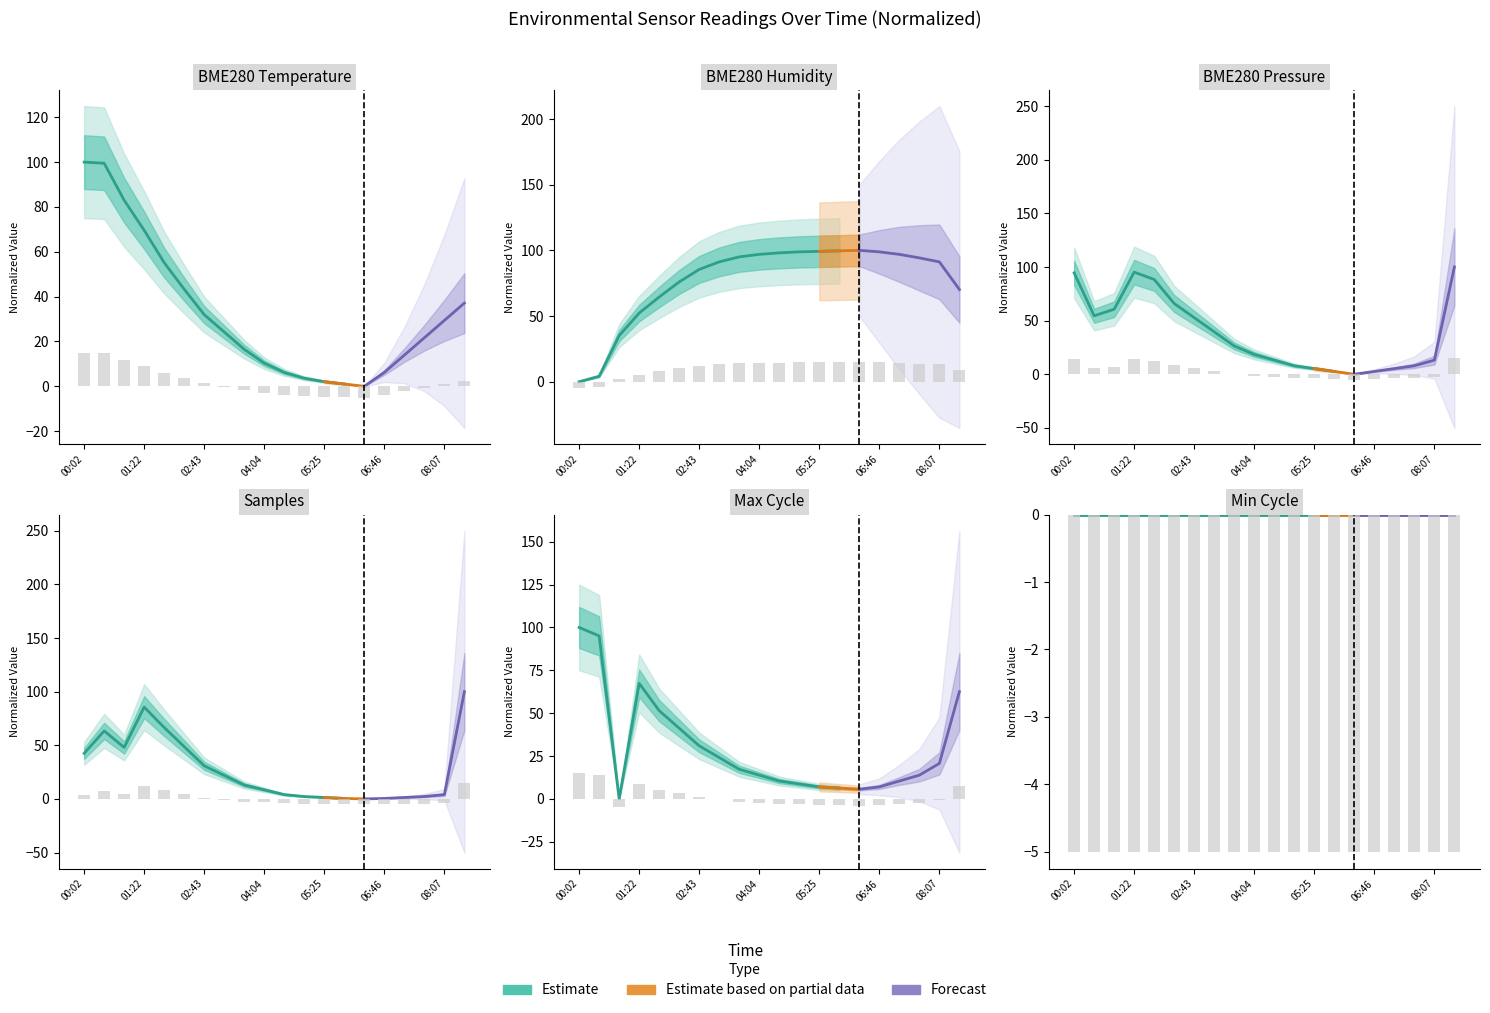

The Samples_scaled series shows -1.5 at 04:04. True or false?

False